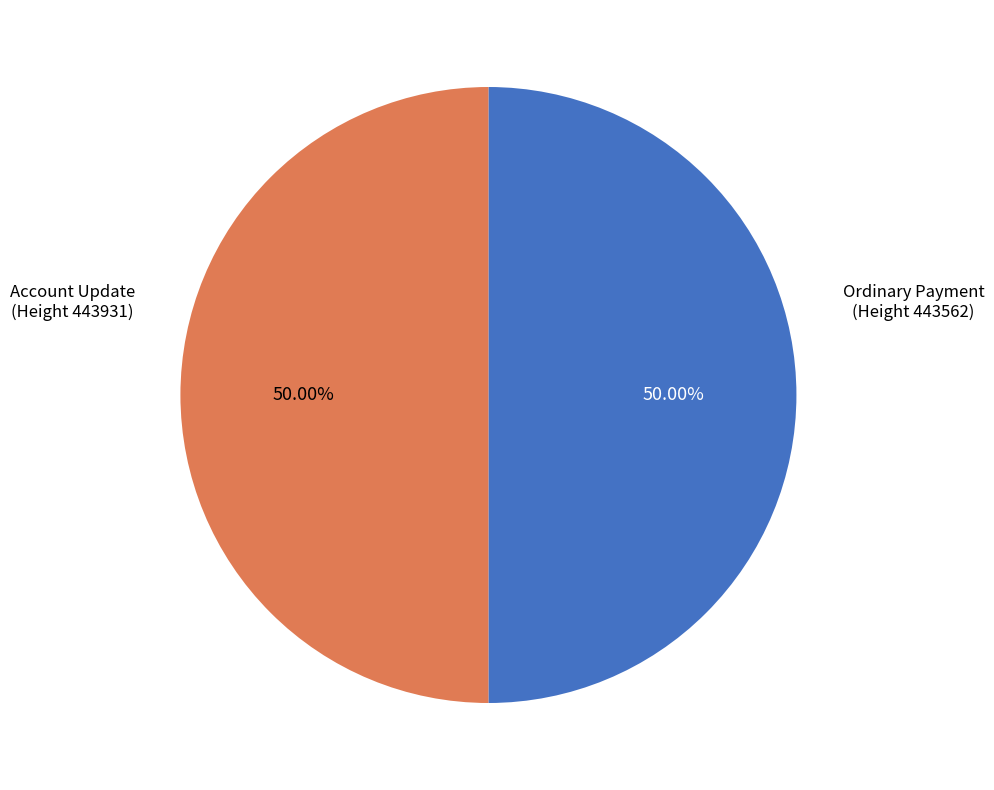

How many segments does this pie chart have?

2